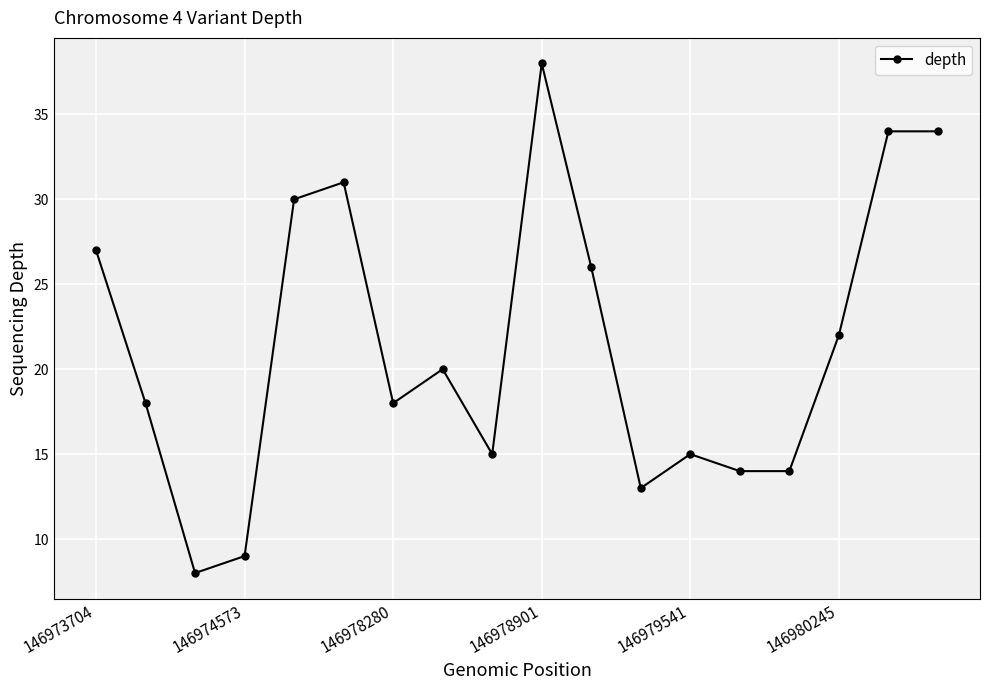

True or false: the data has more than 2 interior local peaks.

True